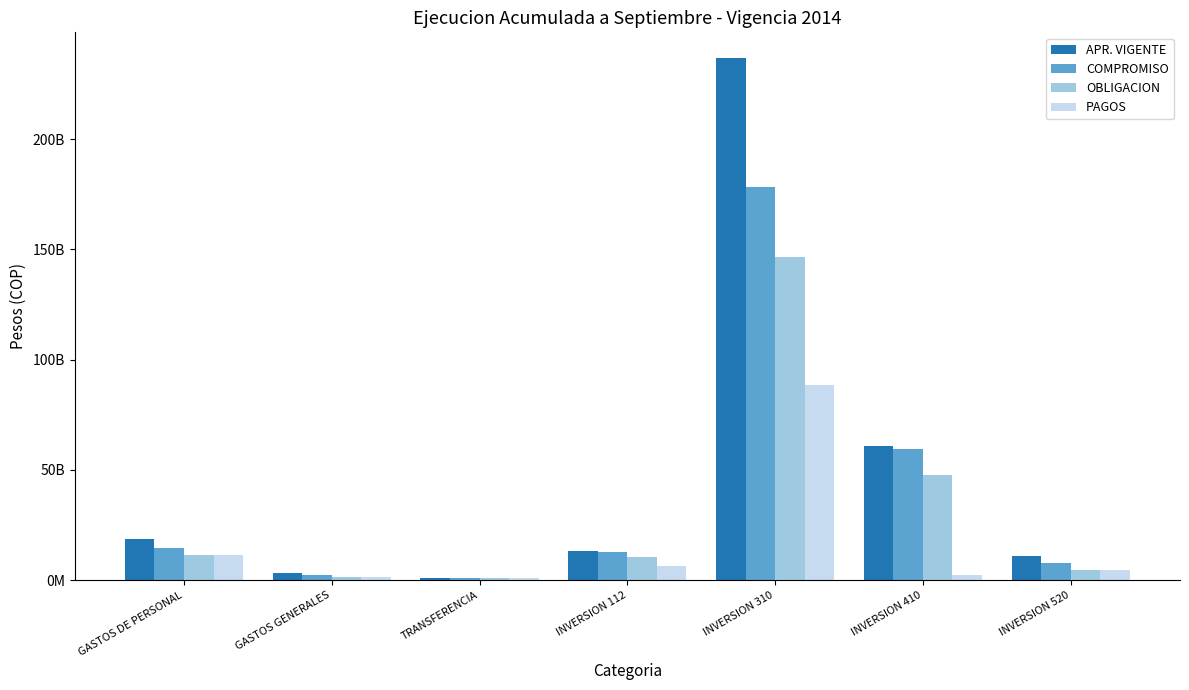

Are the bars grouped side by side (vs. stacked)?

Yes